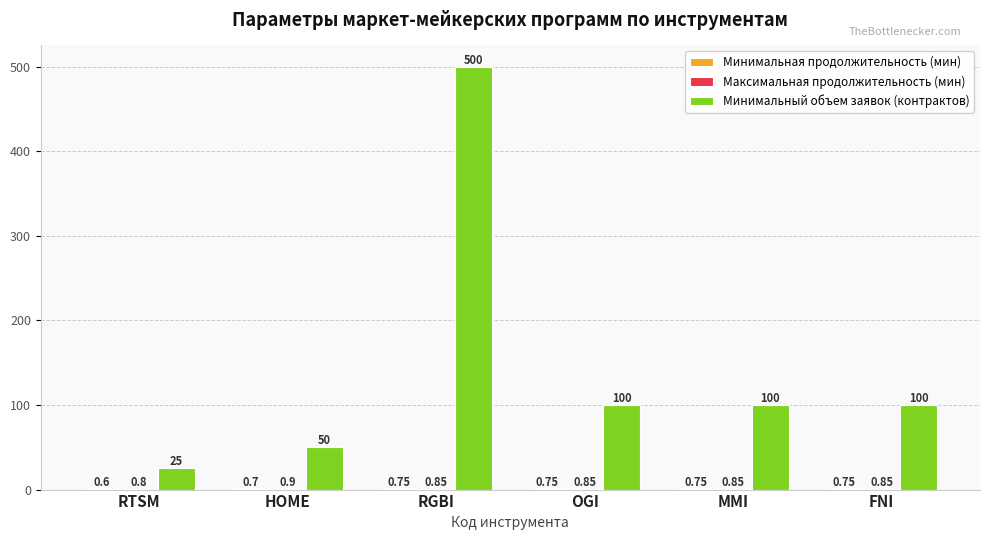

Between HOME and OGI, which series saw the biggest shift?

Минимальный объем заявок (контрактов)